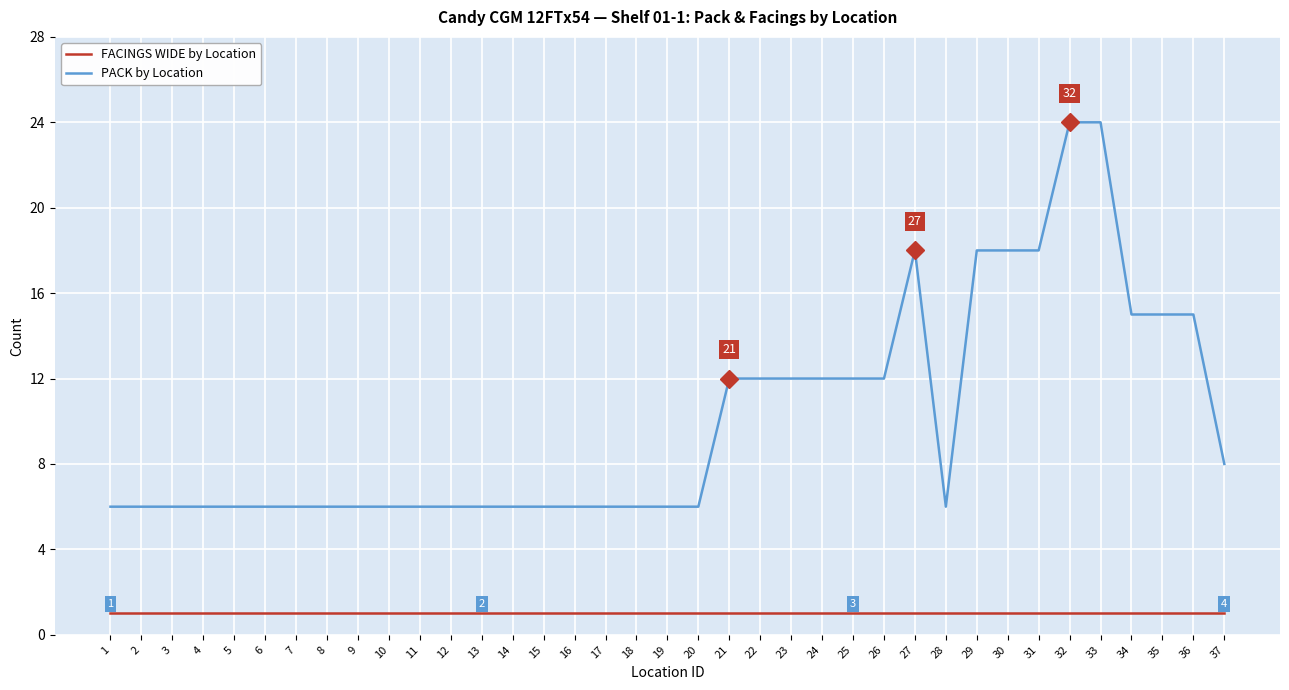

Between 6 and 21, which series saw the biggest shift?

PACK by Location